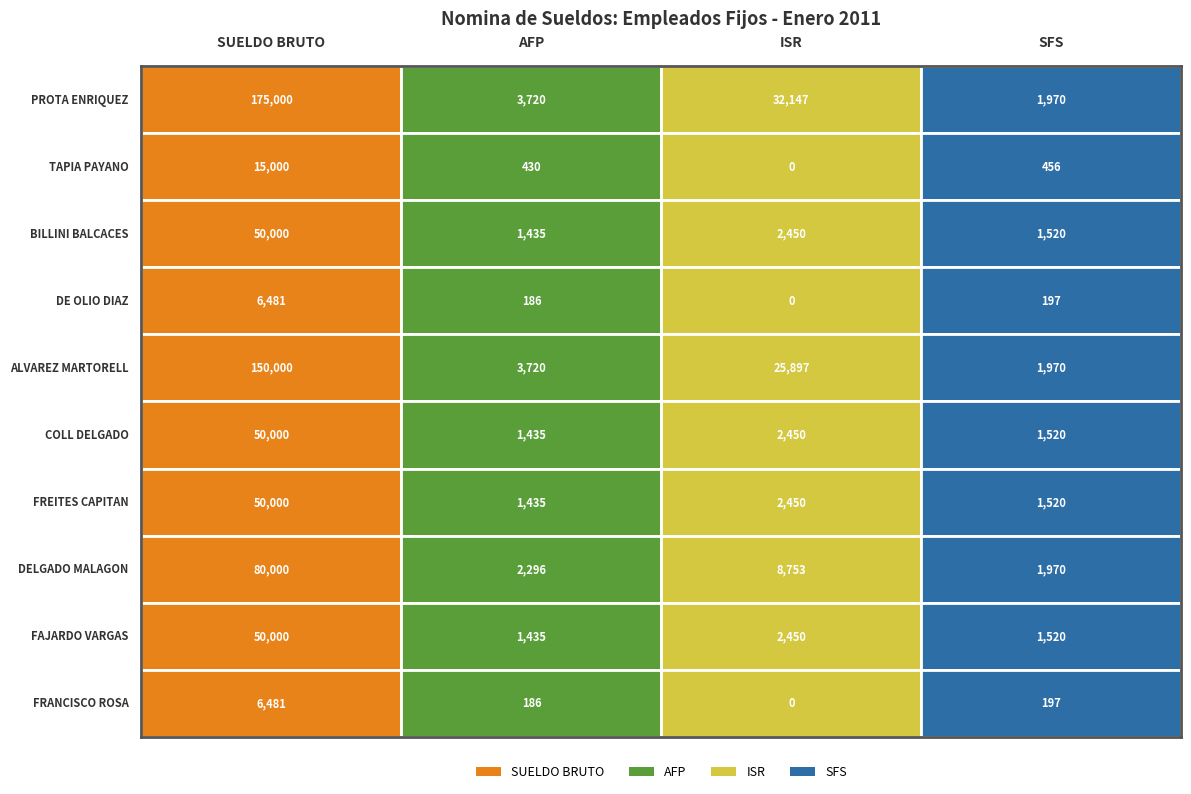

What is the total value across all series at AFP?

16278.7